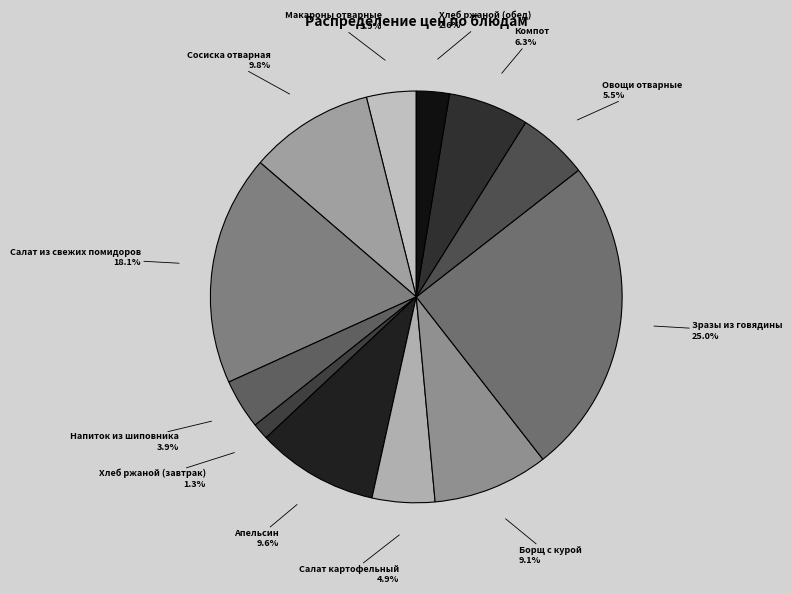

How many segments does this pie chart have?

12